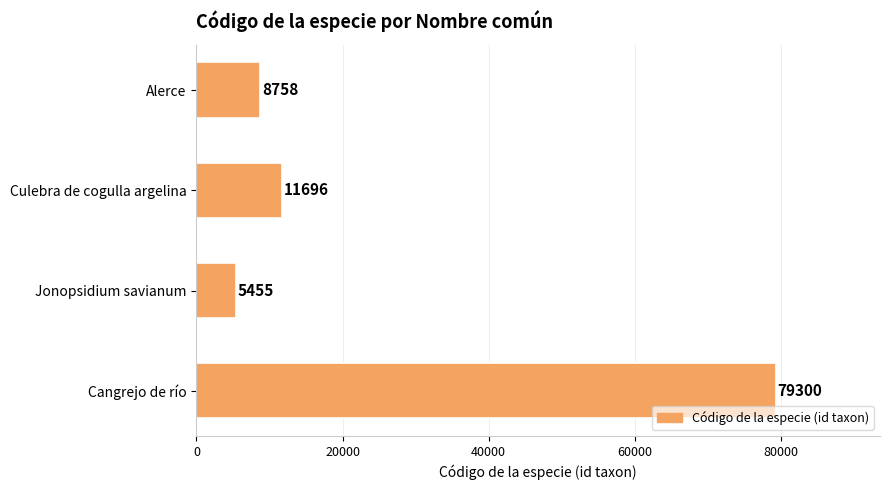

Does the chart contain any negative values?

No